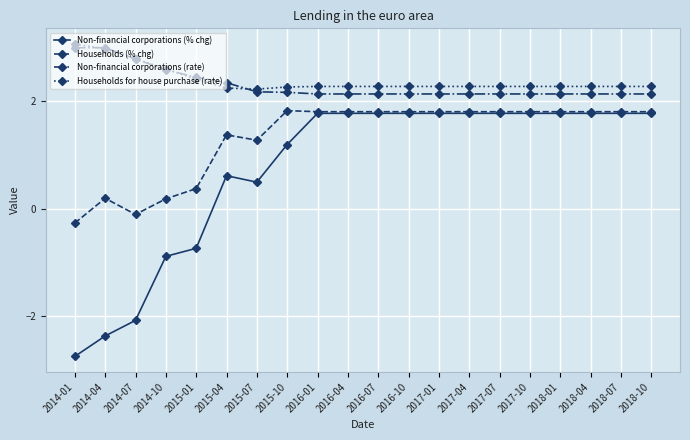

What is the highest value of the Households (% chg) series?

1.8